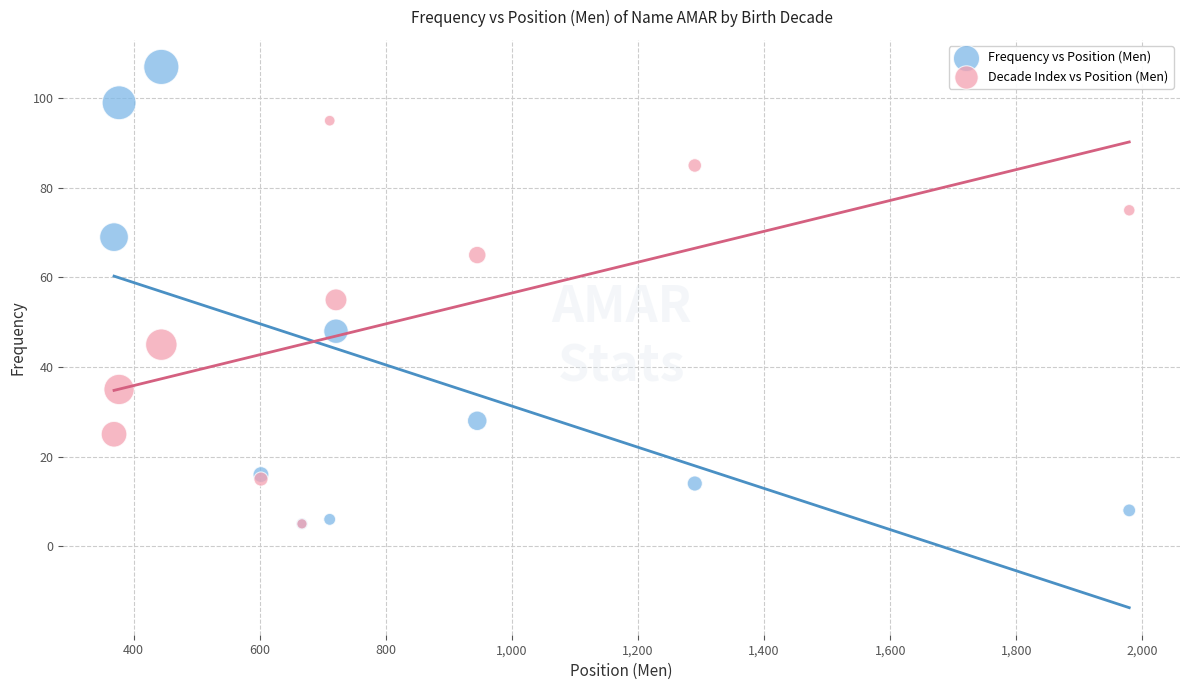

In the Decade Index vs Position (Men) series, what Y value is closest to 50?

45